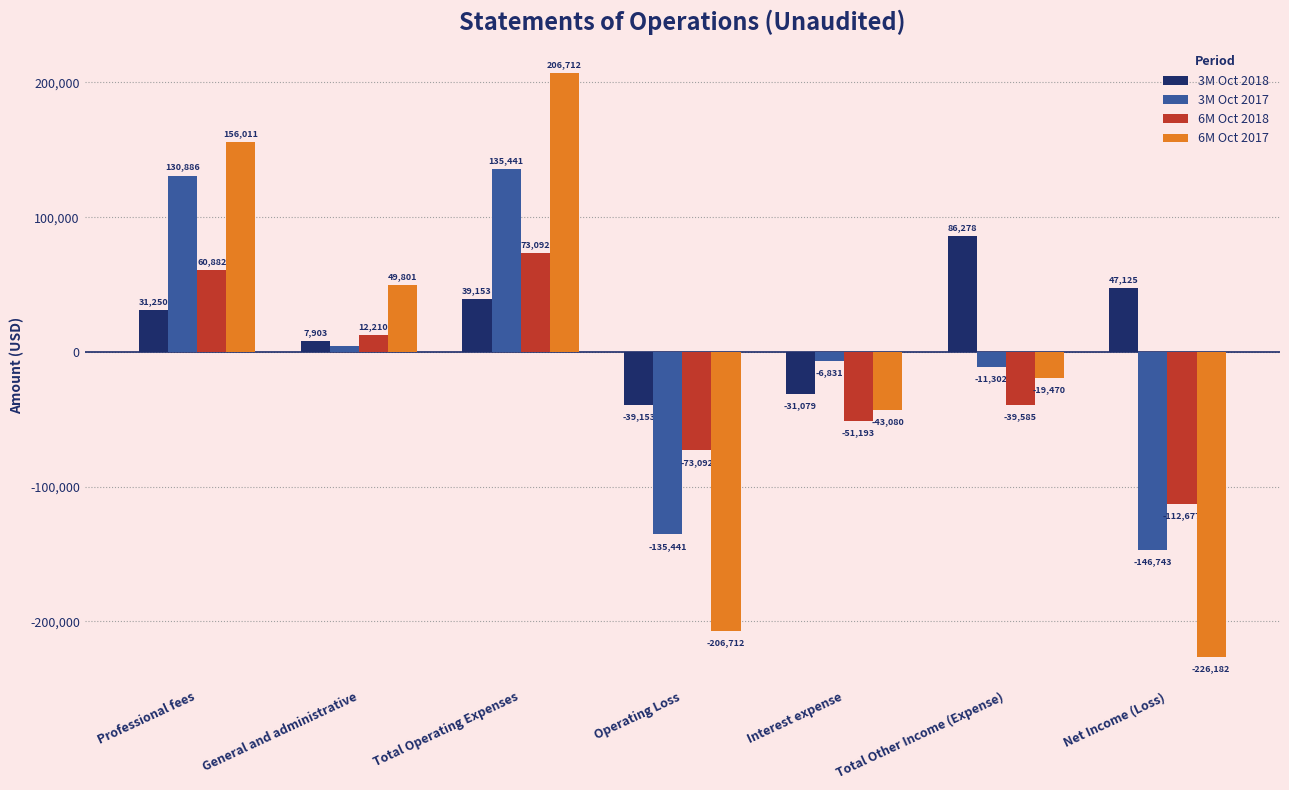

Reading right to left, list all the values displayed in this chart.

3M Oct 2018: 47125	86278	-31079	-39153	39153	7903	31250
3M Oct 2017: -146743	-11302	-6831	-135441	135441	4555	130886
6M Oct 2018: -112677	-39585	-51193	-73092	73092	12210	60882
6M Oct 2017: -226182	-19470	-43080	-206712	206712	49801	156011